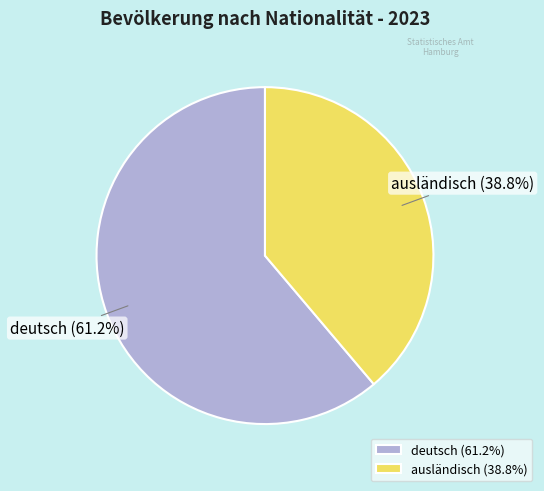

Is there a majority slice in this chart?

Yes